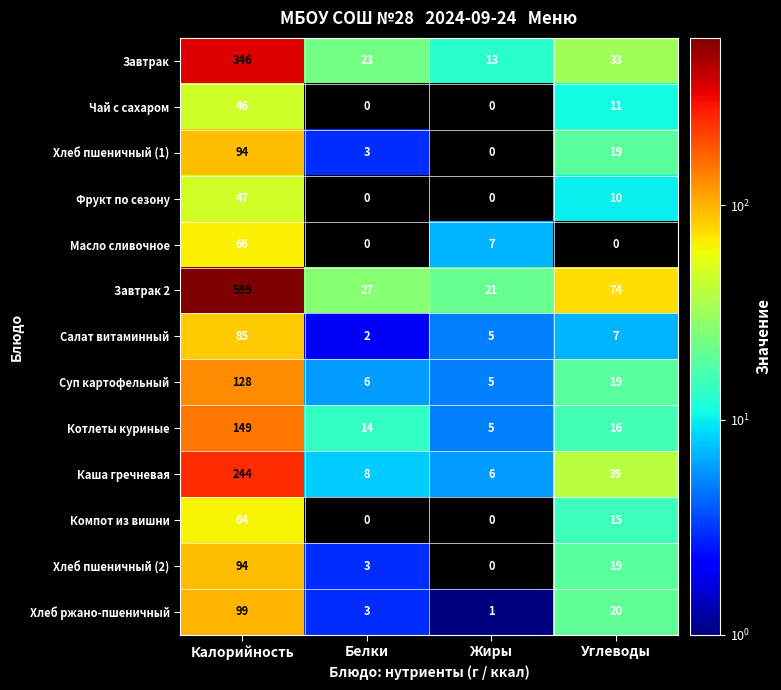

At which category does the chart reach its peak across all series?

Калорийность